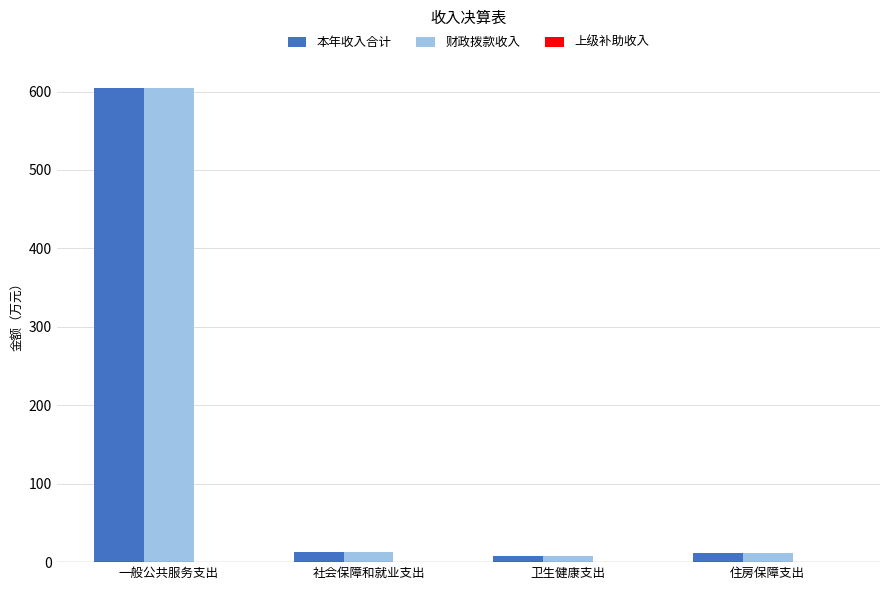

How many categories are shown in the chart?

4